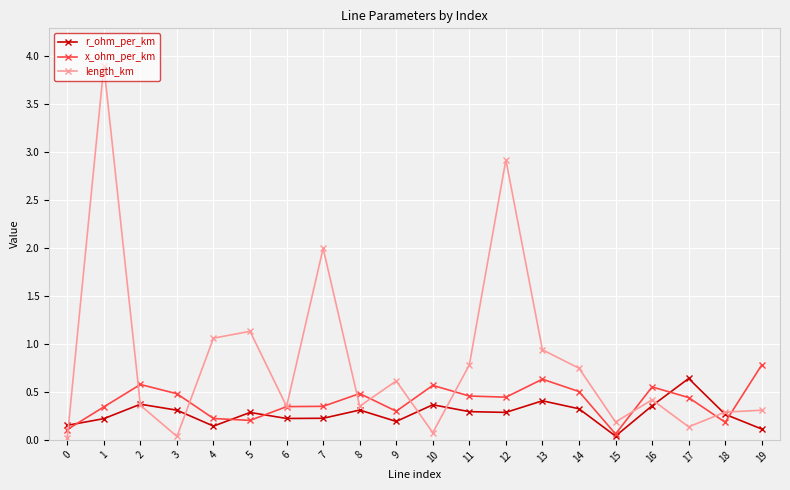

At which label is r_ohm_per_km closest to 0?

15